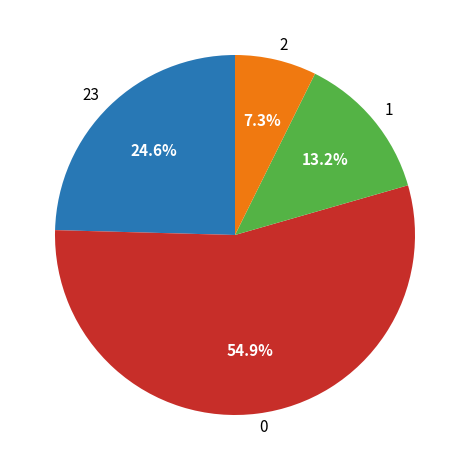

Combined, what portion of the pie is 0 and 2?

62.2%